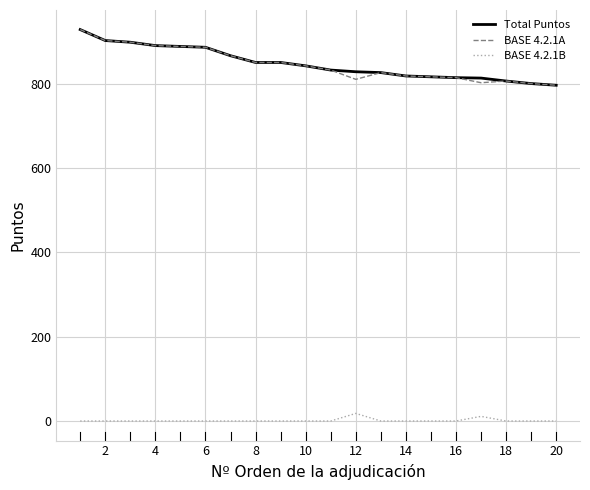

What is the lowest value of the Total Puntos series?

796